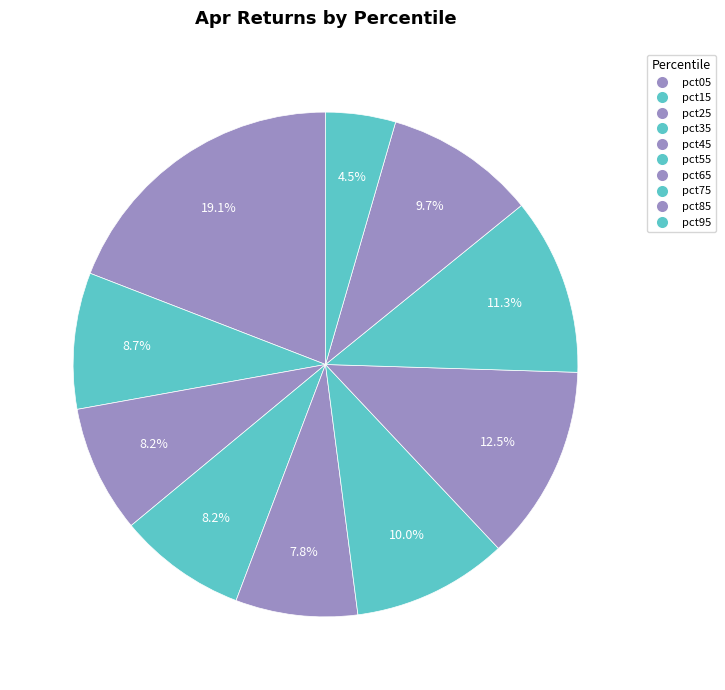

Count the number of slices in the pie.

10